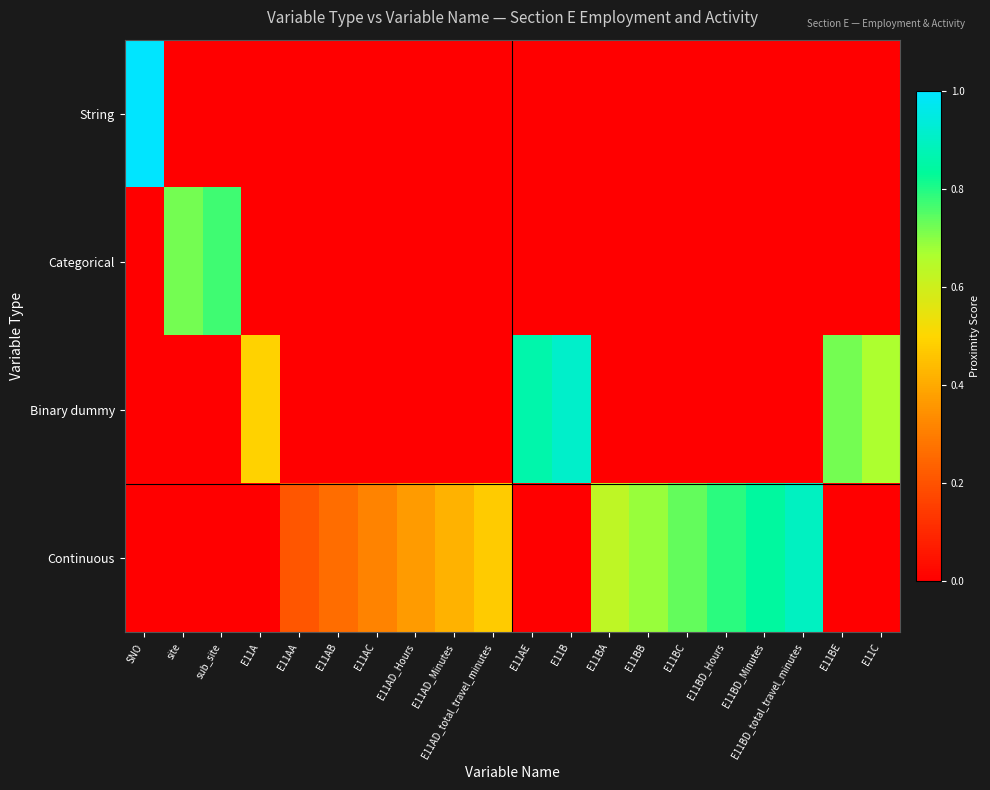

Reading left to right, list all the values displayed in this chart.

String: SNO=1.0	site=0.0	sub_site=0.0	E11A=0.0	E11AA=0.0	E11AB=0.0	E11AC=0.0	E11AD_Hours=0.0	E11AD_Minutes=0.0	E11AD_total_travel_minutes=0.0	E11AE=0.0	E11B=0.0	E11BA=0.0	E11BB=0.0	E11BC=0.0	E11BD_Hours=0.0	E11BD_Minutes=0.0	E11BD_total_travel_minutes=0.0	E11BE=0.0	E11C=0.0
Categorical: SNO=0.0	site=0.7	sub_site=0.8	E11A=0.0	E11AA=0.0	E11AB=0.0	E11AC=0.0	E11AD_Hours=0.0	E11AD_Minutes=0.0	E11AD_total_travel_minutes=0.0	E11AE=0.0	E11B=0.0	E11BA=0.0	E11BB=0.0	E11BC=0.0	E11BD_Hours=0.0	E11BD_Minutes=0.0	E11BD_total_travel_minutes=0.0	E11BE=0.0	E11C=0.0
Binary dummy: SNO=0.0	site=0.0	sub_site=0.0	E11A=0.5	E11AA=0.0	E11AB=0.0	E11AC=0.0	E11AD_Hours=0.0	E11AD_Minutes=0.0	E11AD_total_travel_minutes=0.0	E11AE=0.9	E11B=0.9	E11BA=0.0	E11BB=0.0	E11BC=0.0	E11BD_Hours=0.0	E11BD_Minutes=0.0	E11BD_total_travel_minutes=0.0	E11BE=0.7	E11C=0.7
Continuous: SNO=0.0	site=0.0	sub_site=0.0	E11A=0.0	E11AA=0.2	E11AB=0.3	E11AC=0.3	E11AD_Hours=0.4	E11AD_Minutes=0.4	E11AD_total_travel_minutes=0.5	E11AE=0.0	E11B=0.0	E11BA=0.6	E11BB=0.7	E11BC=0.7	E11BD_Hours=0.8	E11BD_Minutes=0.8	E11BD_total_travel_minutes=0.9	E11BE=0.0	E11C=0.0